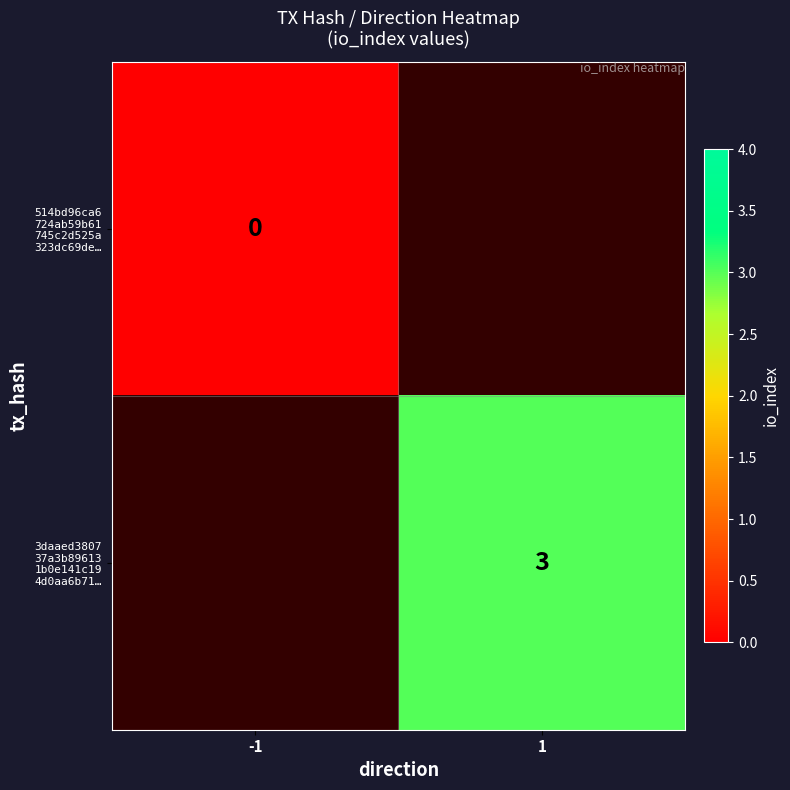

List the labels in order of 514bd96ca6 724ab59b61 745c2d525a 323dc69de… value, smallest first.

-1, 1